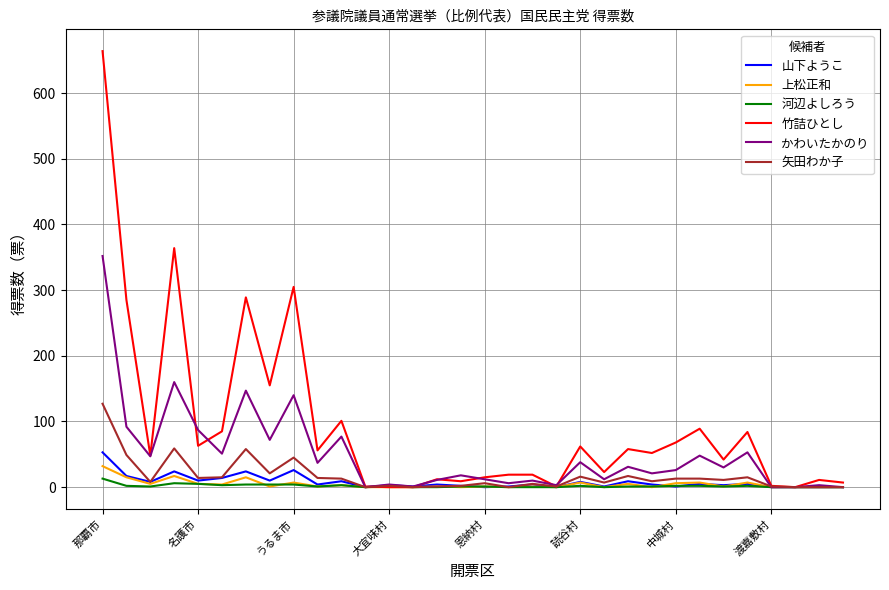

Which series has the largest total across all categories?

竹詰ひとし